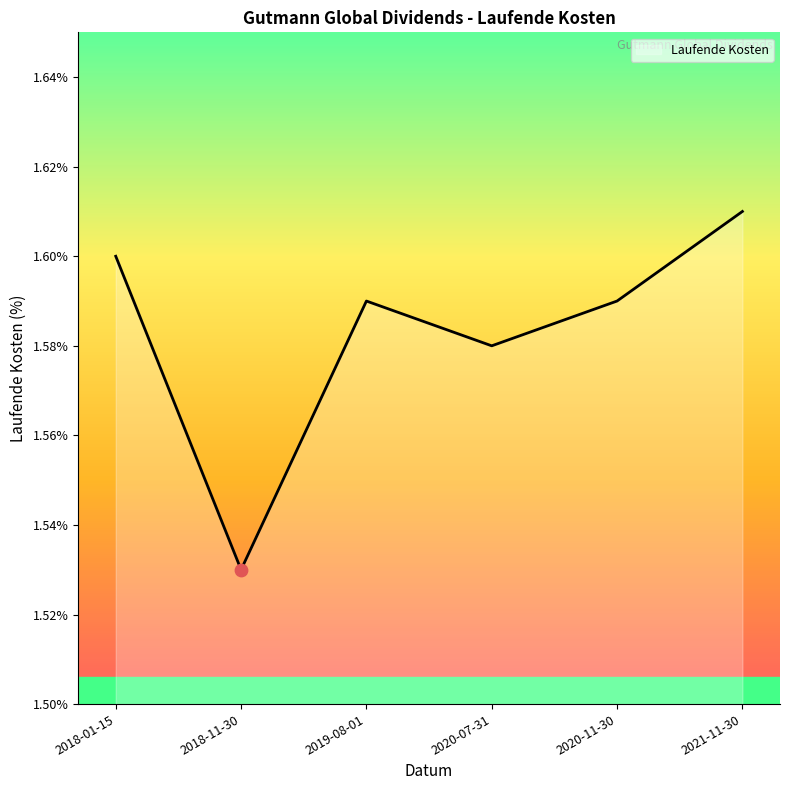

Approximately how many times larger is the value at 2018-11-30 compared to 2019-08-01?

1.0